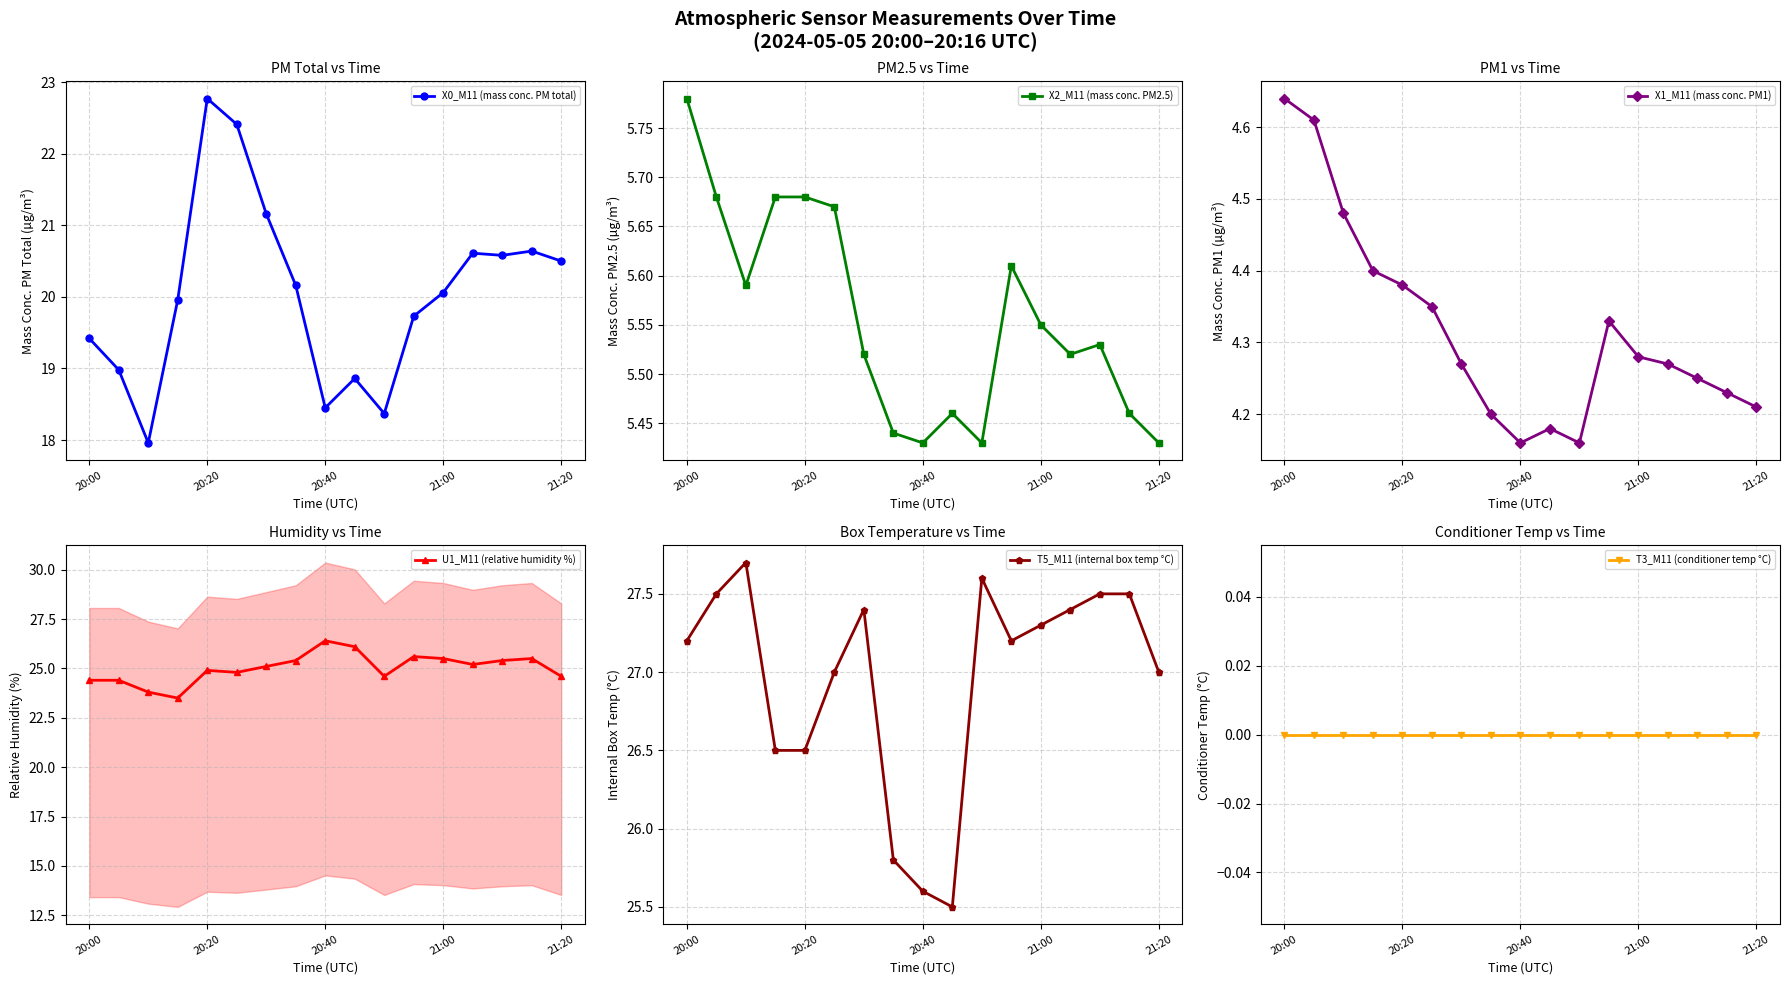

At which label does T5_M11 (internal box temp °C) first exceed 27?

20:00